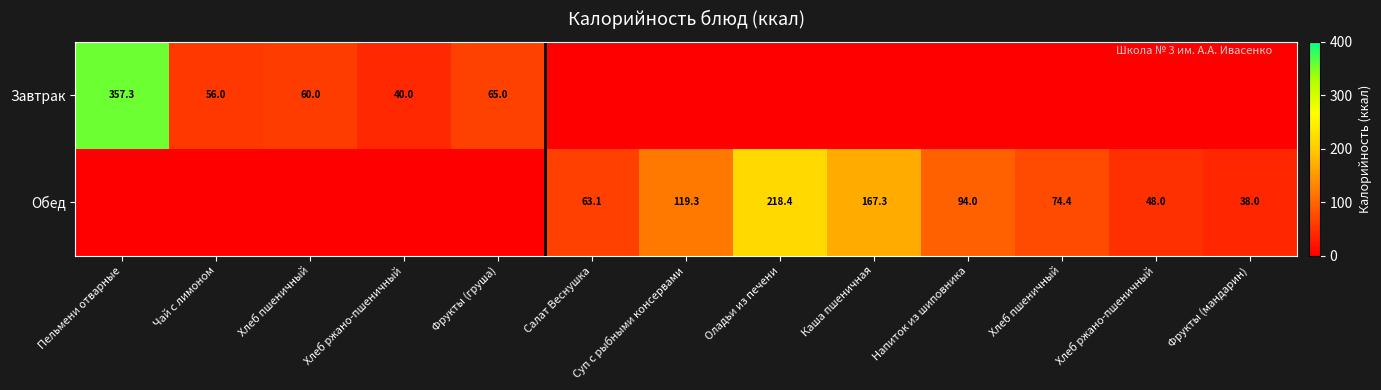

Which has a higher value, Салат Веснушка or Хлеб ржано-пшеничный?

Салат Веснушка